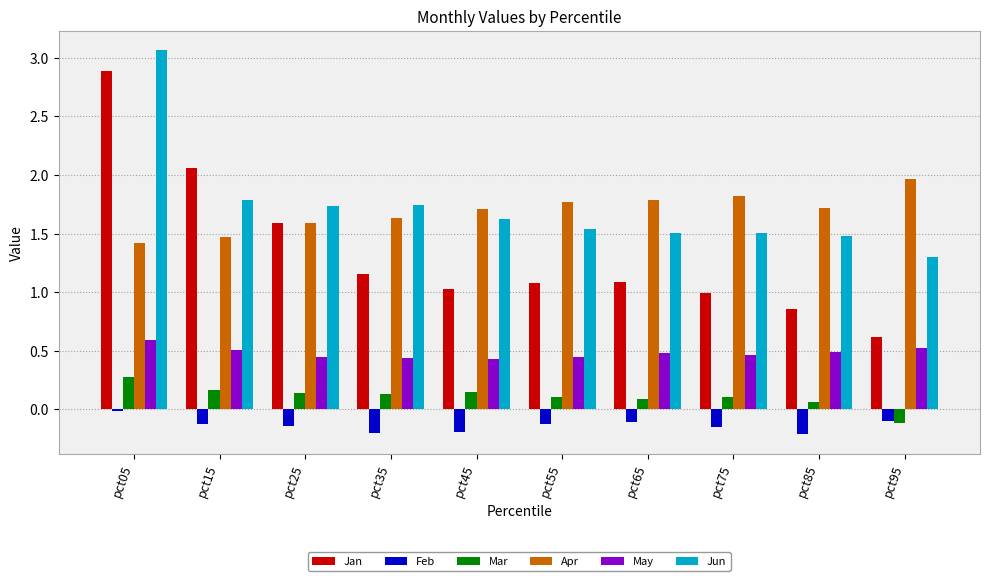

Rank the series by their maximum value, from lowest to highest.

Feb, Mar, May, Apr, Jan, Jun